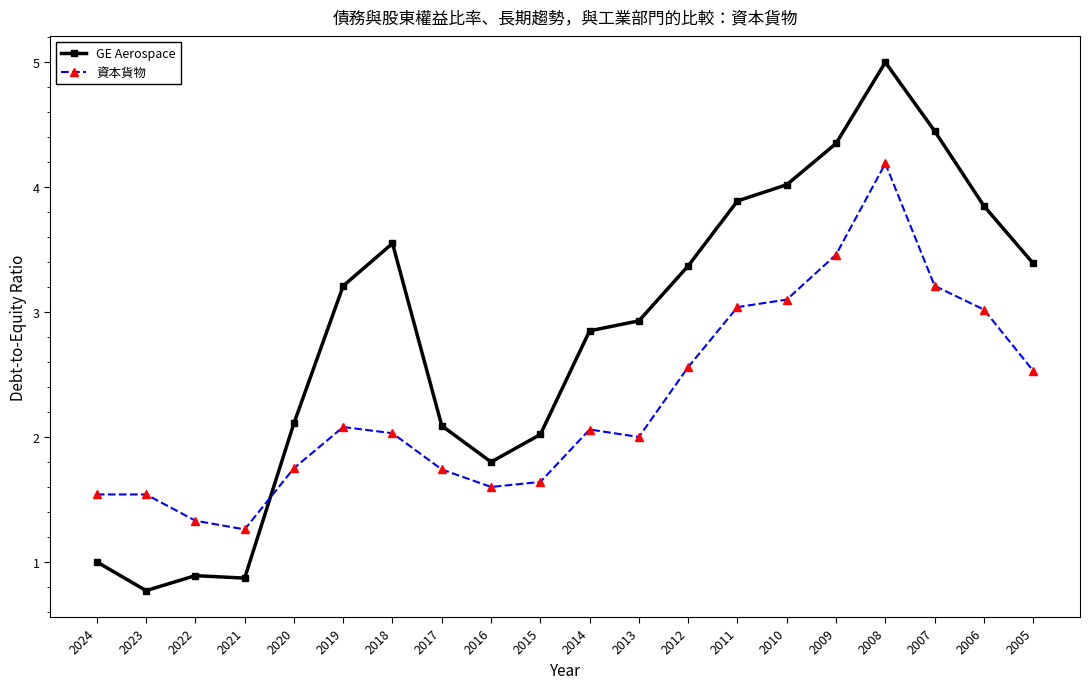

Is the value of GE Aerospace at 2013 greater than the value of 資本貨物 at 2019?

Yes